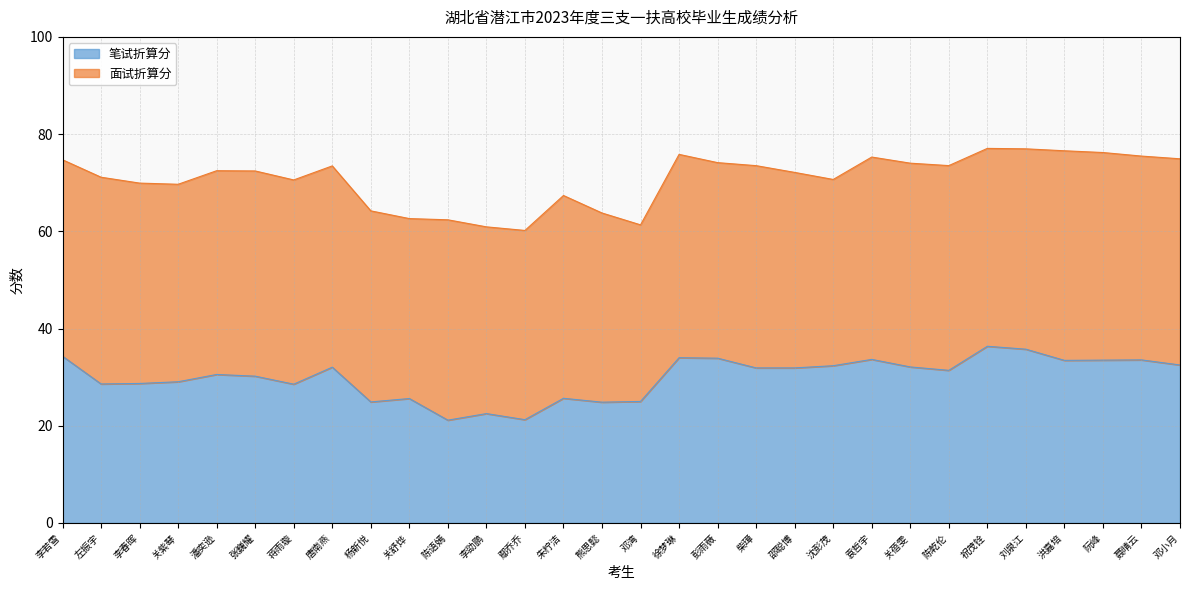

Approximately how many times larger is the value at 邵聪博 compared to 沈彭茂?

1.0